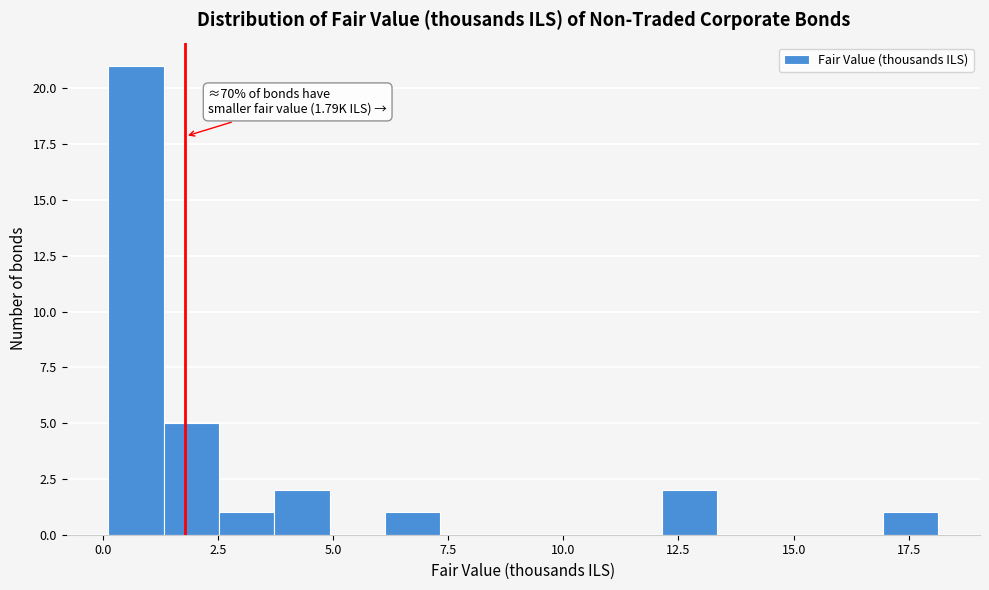

Around what value on the x-axis is the tallest bar? Give the approximate position of its centre, as read against the axis.

0.5